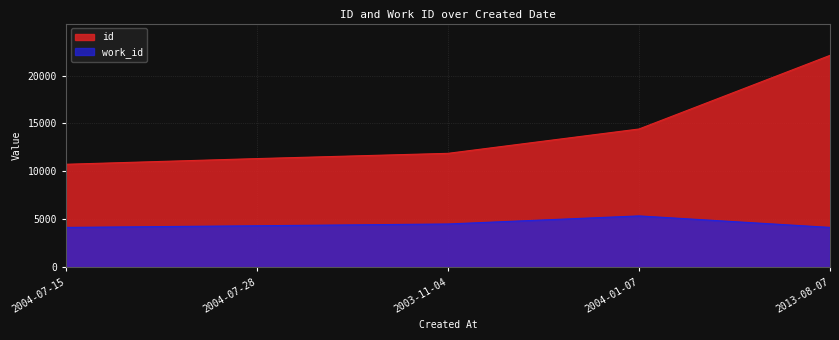

What is the label of the 5th point from the right?

2004-07-15